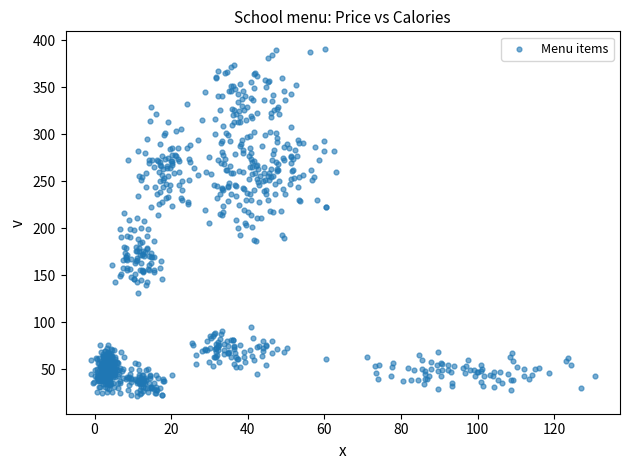

What is the range of Y values (max minus min)?

369.6